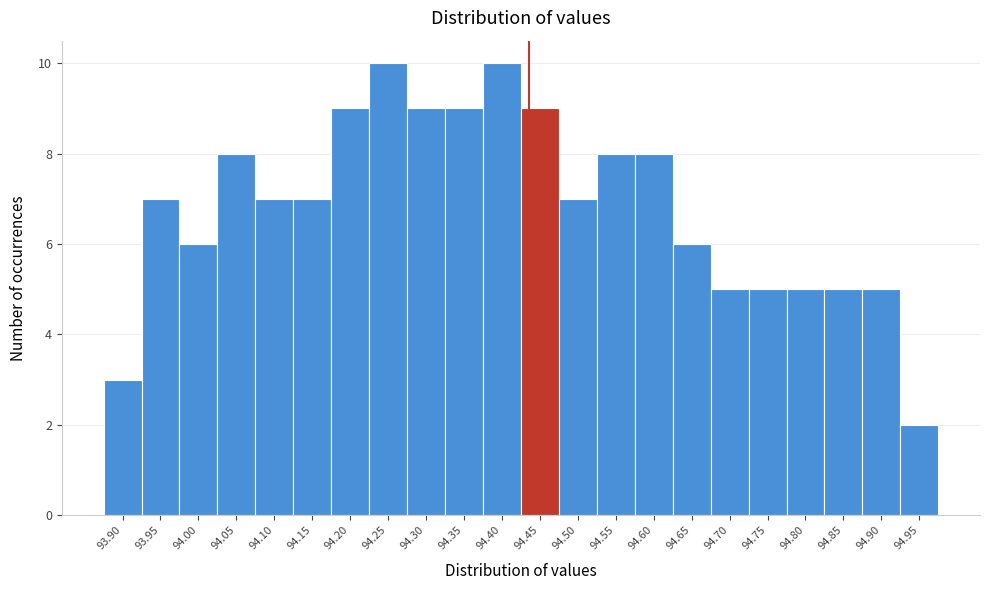

Reading left to right, transcribe all the data shown in this chart.

3	7	6	8	7	7	9	10	9	9	10	9	7	8	8	6	5	5	5	5	5	2